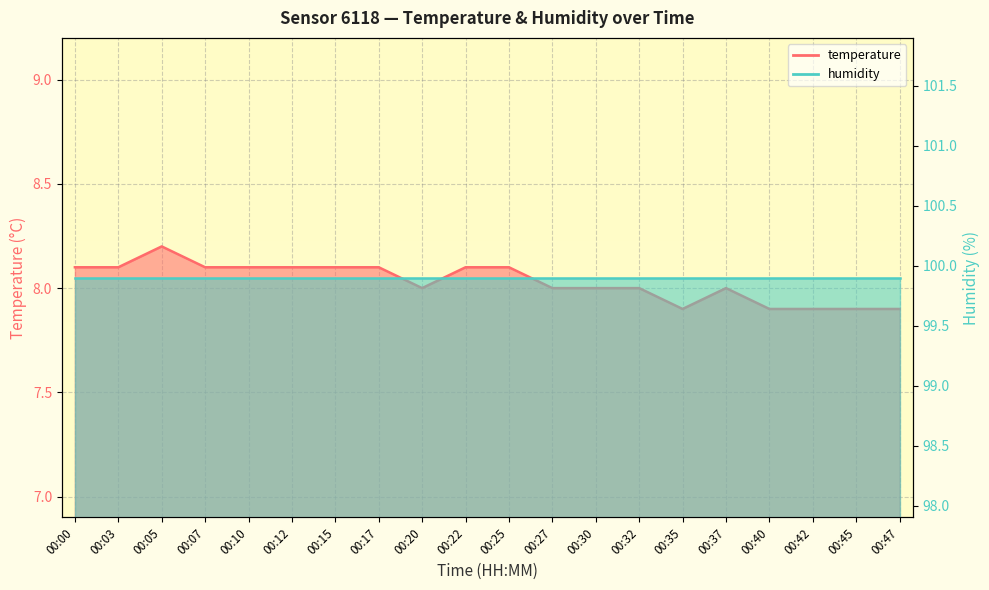

How many points are higher than both their immediate neighbors (excluding endpoints)?

2